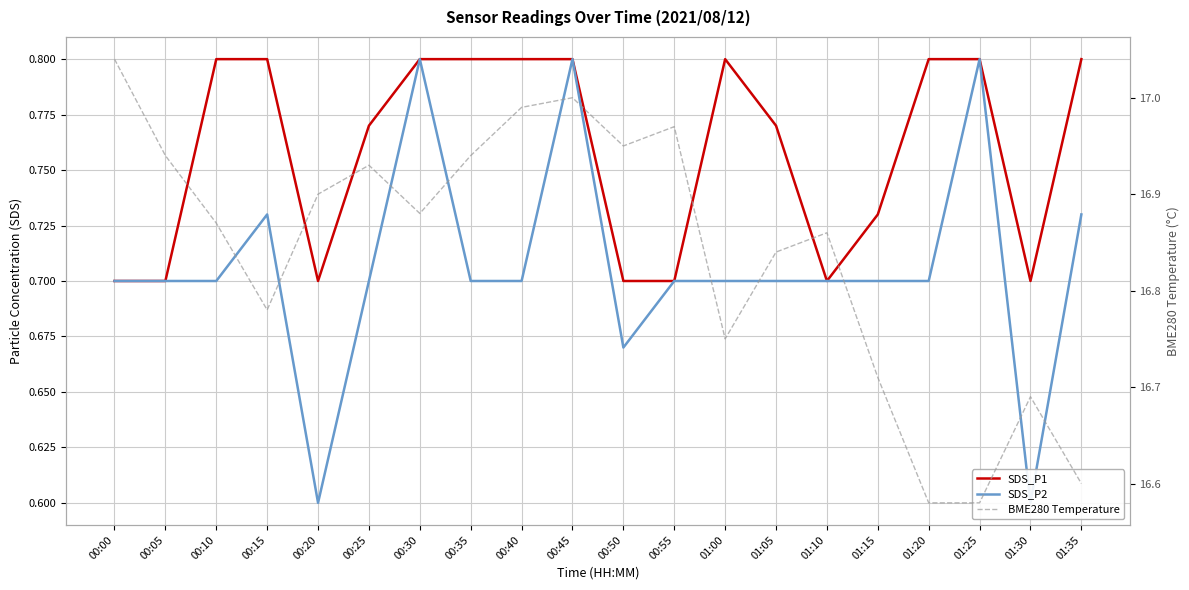

At which category is the sum across all series the highest?

00:45